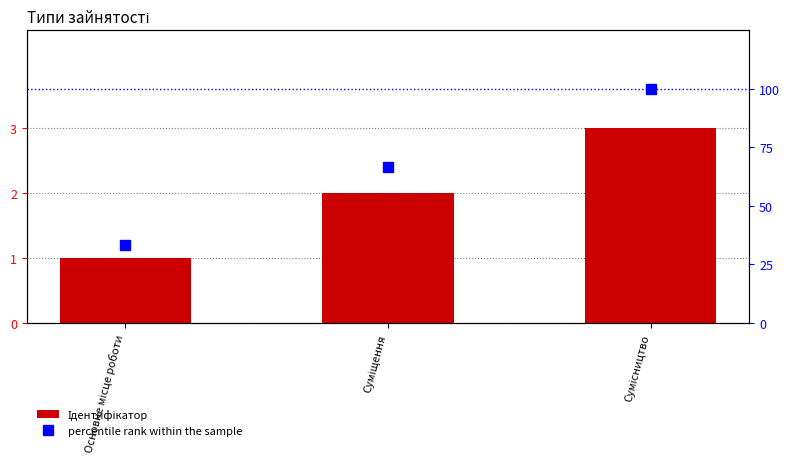

Which series has the widest spread of values?

percentile rank within the sample